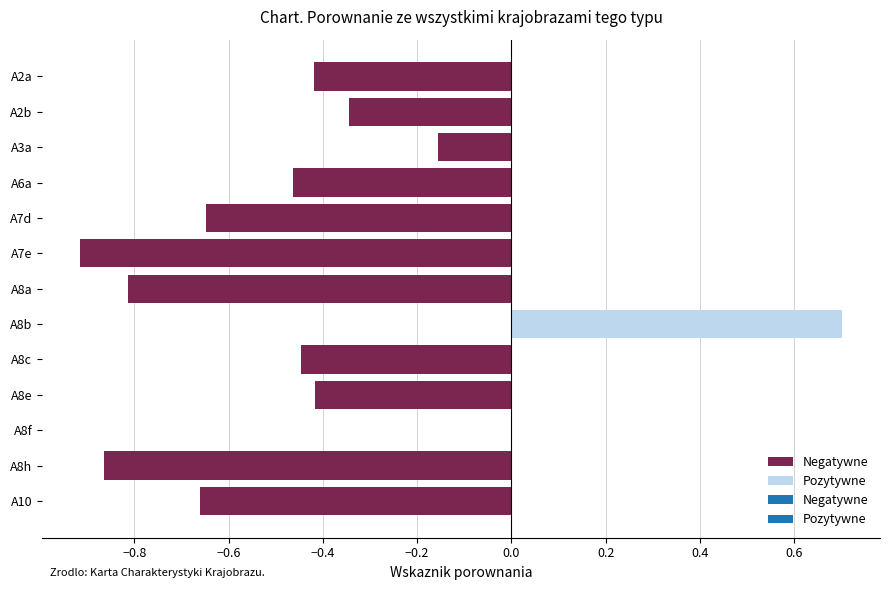

Which label corresponds to the largest value in the chart?

A8b